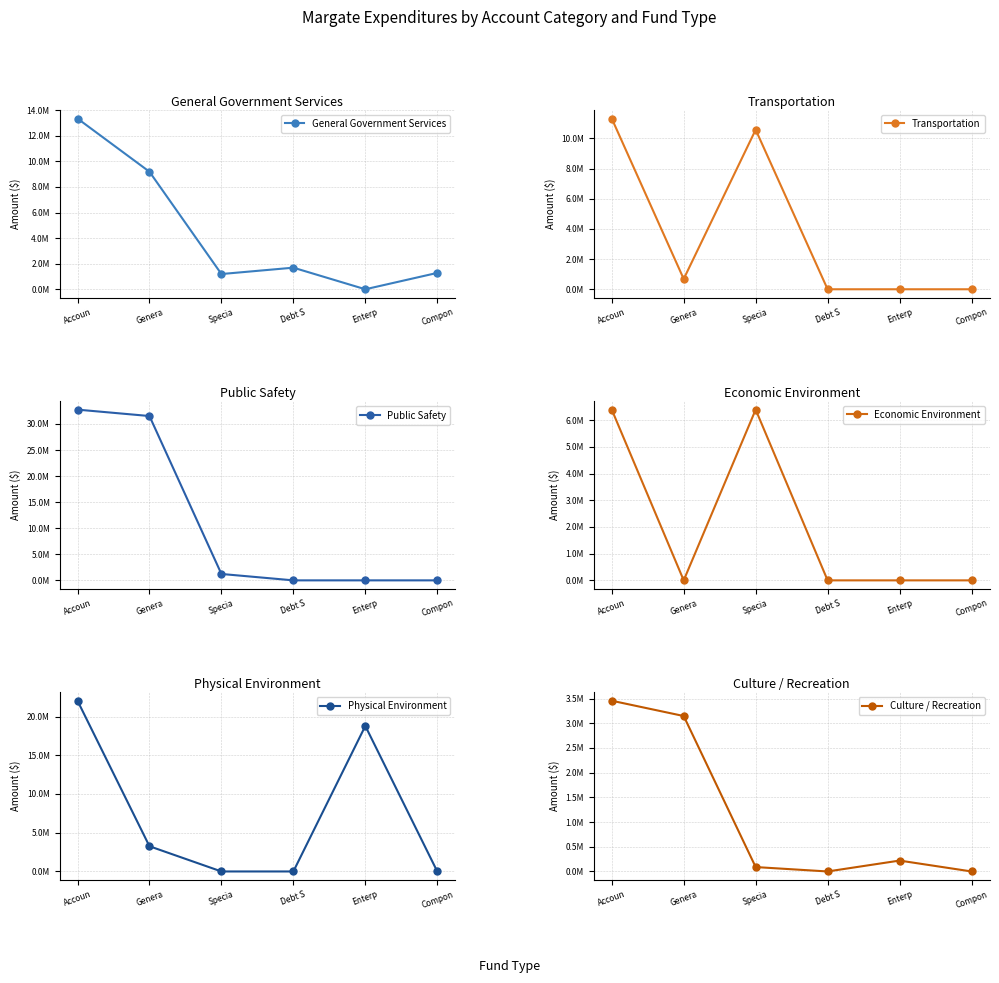

Between Specia and Compon, which series saw the biggest shift?

Transportation